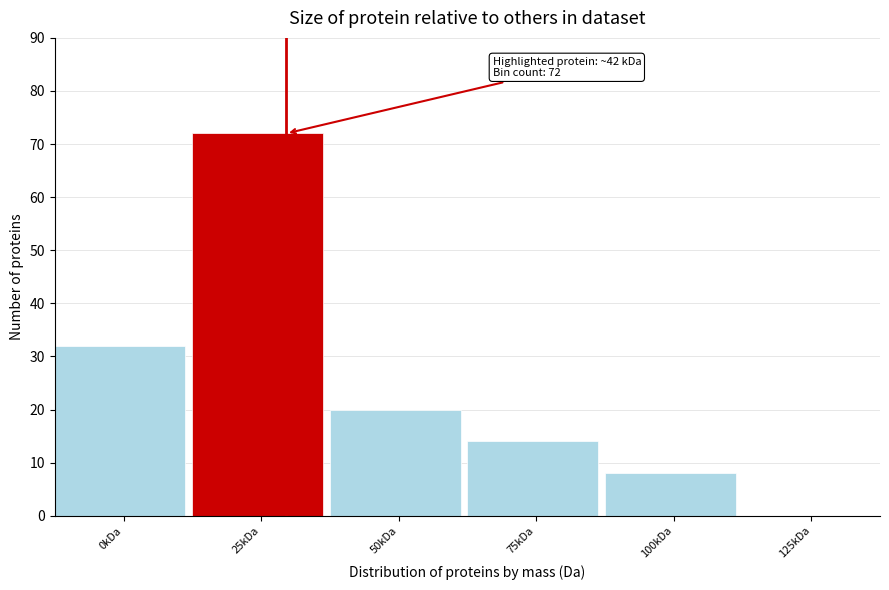

Reading left to right, what are all the values shown in this chart?

0kDa=32	25kDa=72	50kDa=20	75kDa=14	100kDa=8	125kDa=0